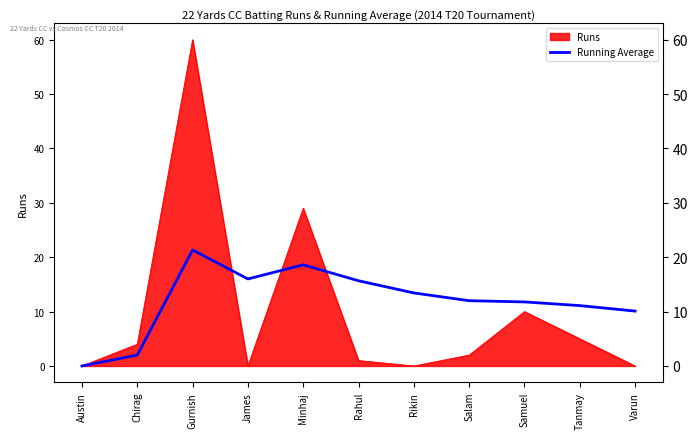

Is it true that the value at Minhaj is 10.7?

False